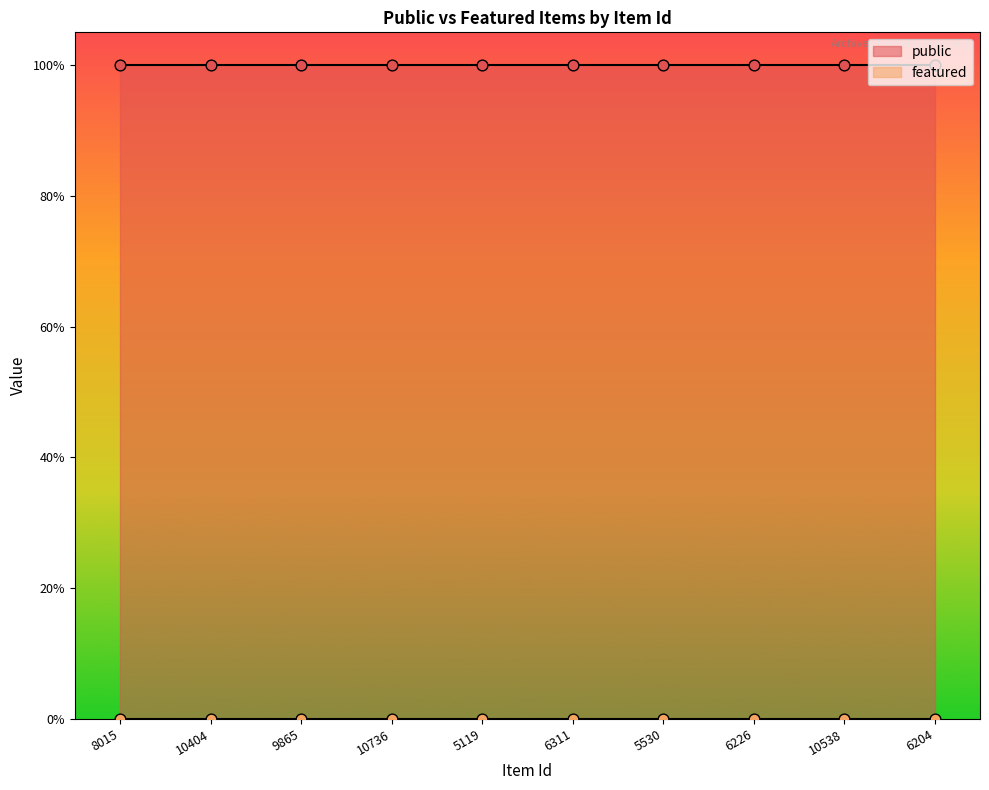

Is the value of public at 10736 greater than the value of featured at 8015?

Yes